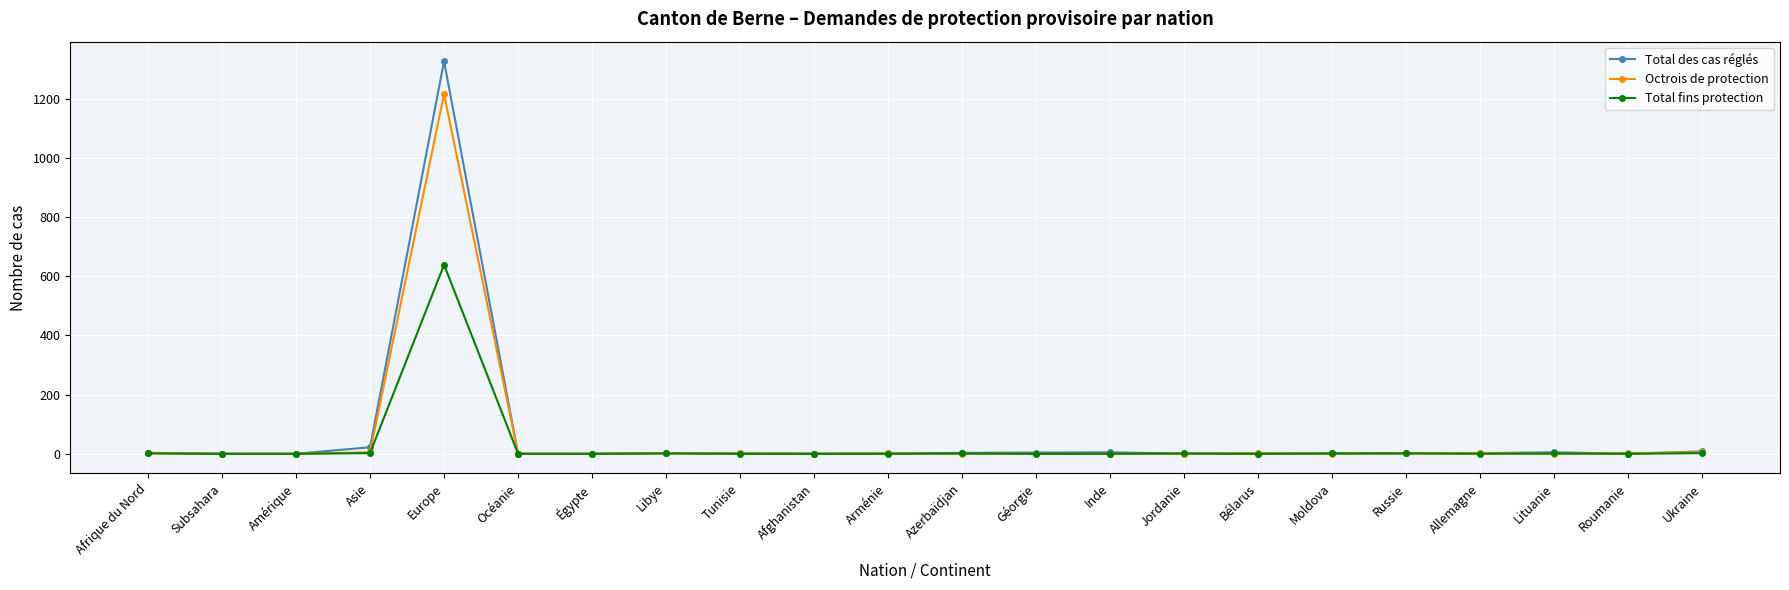

How many lines are shown in the chart?

3